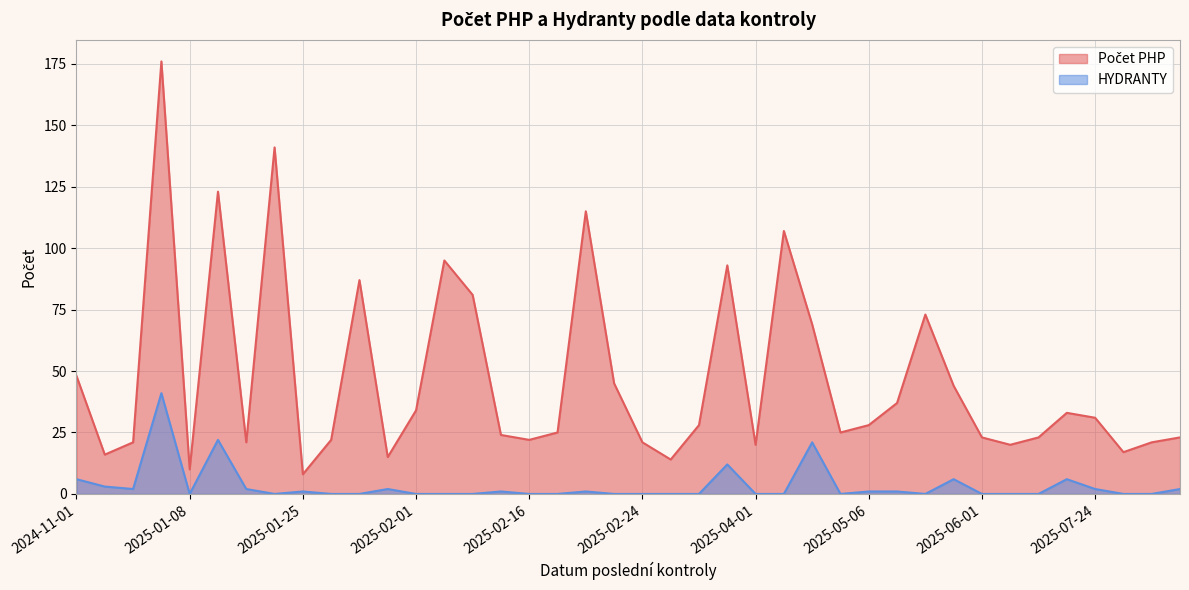

Which series has the widest spread of values?

Počet PHP